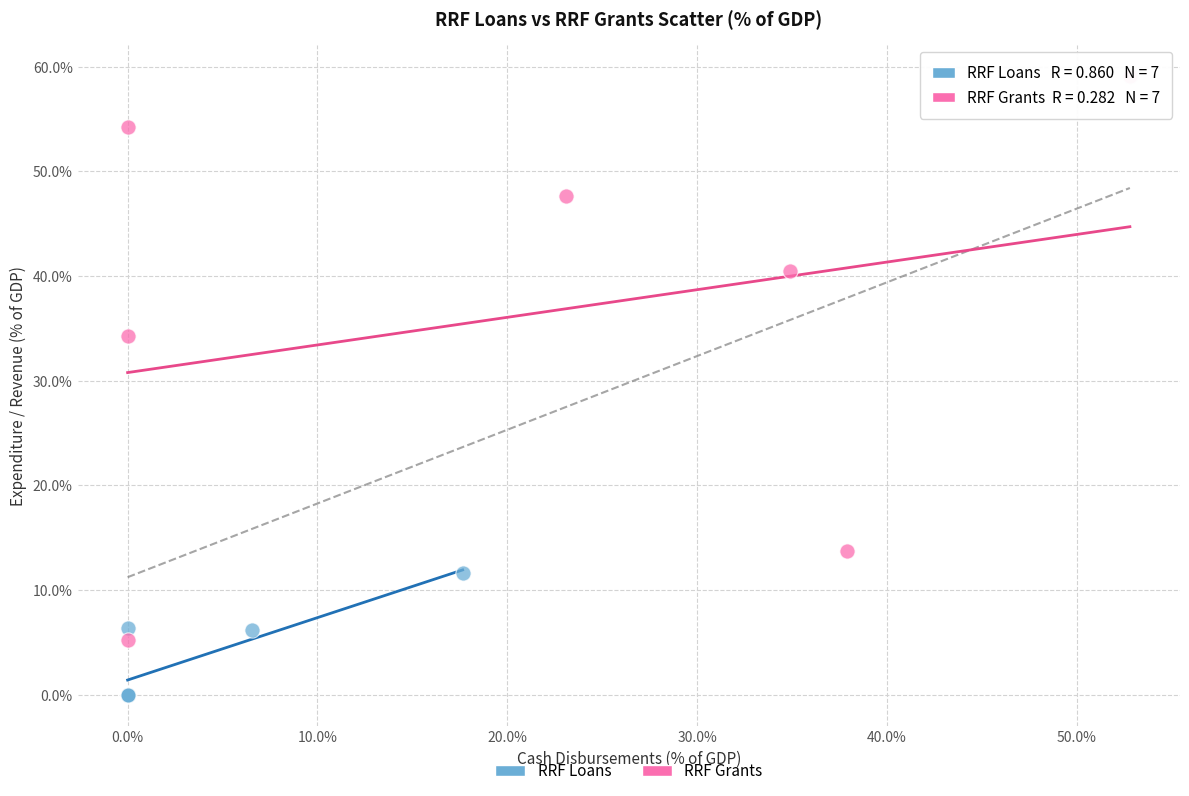

Which series reaches the maximum Y coordinate?

RRF Grants